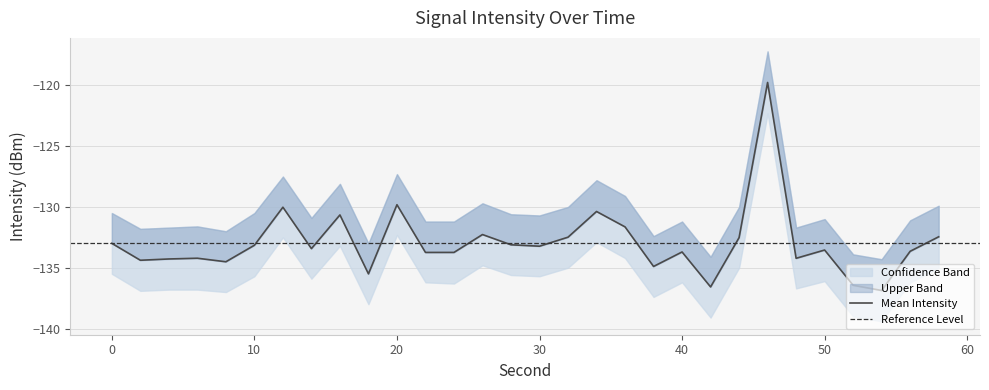

Which series has the largest total across all categories?

intensity_upper